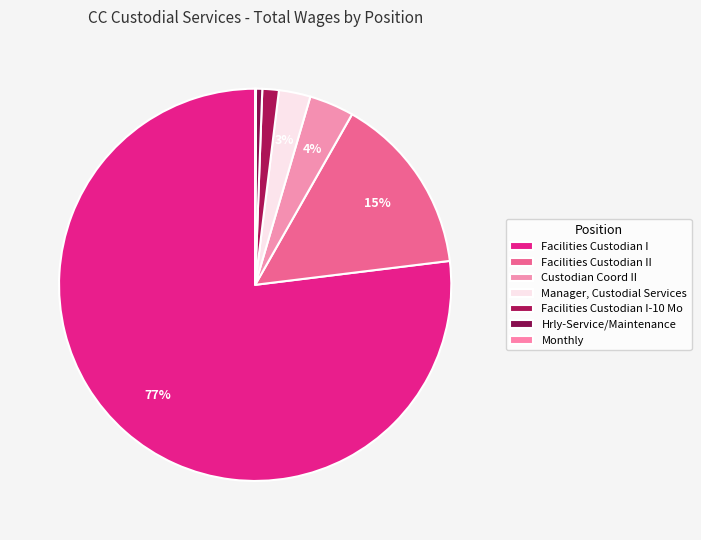

Which category accounts for the majority?

Facilities Custodian I